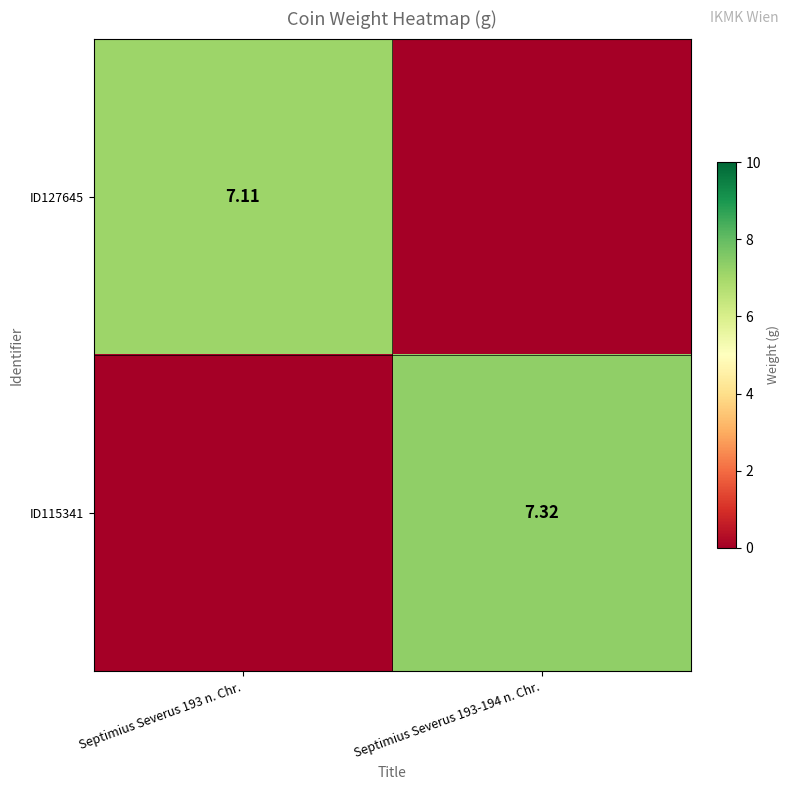

Rank the categories by ID115341 value from highest to lowest.

Septimius Severus 193-194 n. Chr., Septimius Severus 193 n. Chr.